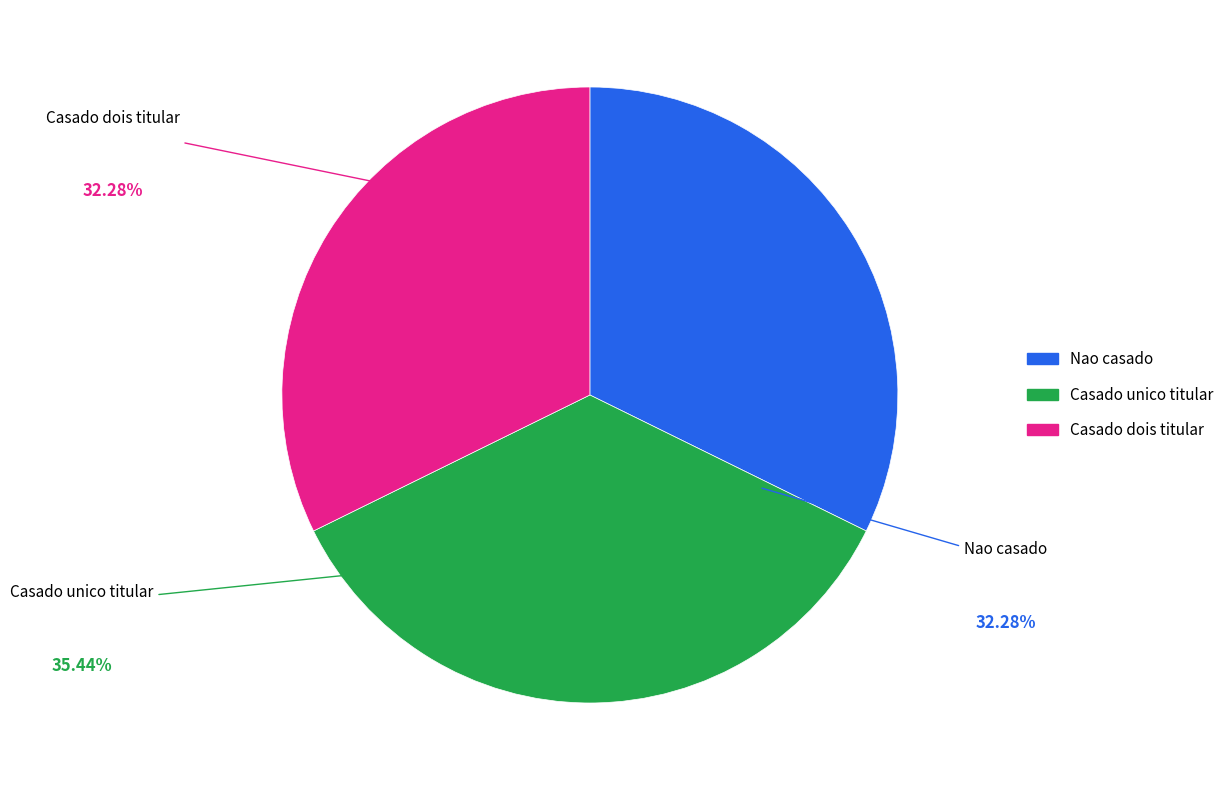

Does any single category account for the majority?

No